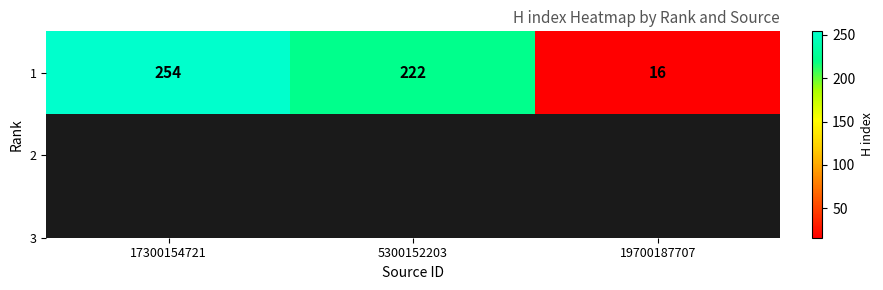

At which category does the chart reach its minimum across all series?

19700187707